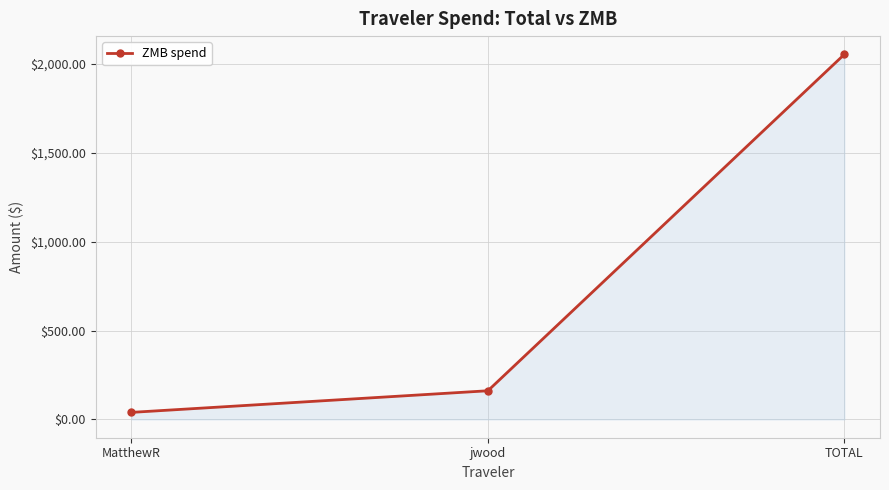

Rank the categories by value from highest to lowest.

TOTAL, jwood, MatthewR